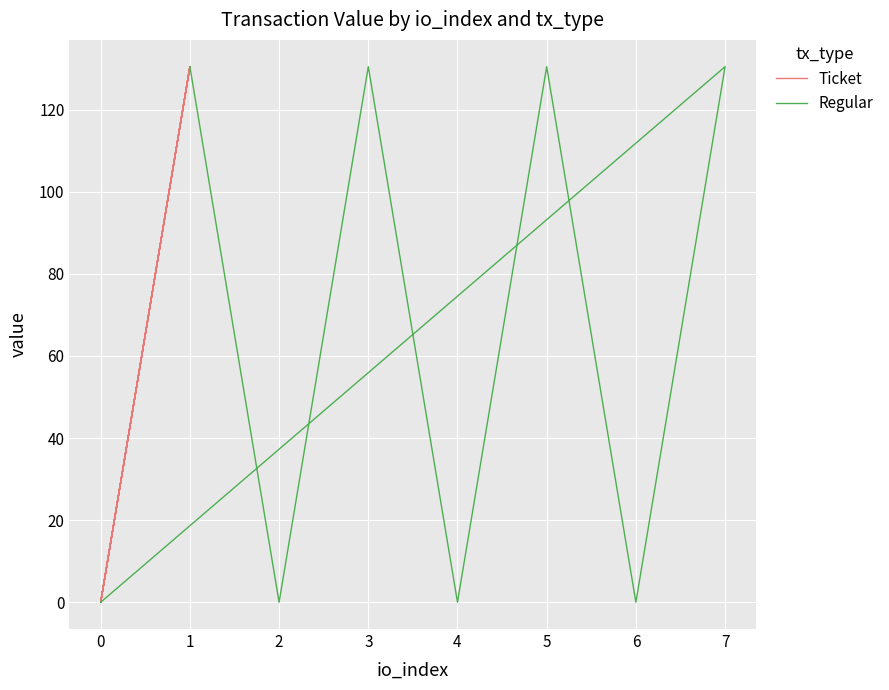

Is the value of Regular at 6 greater than the value of Ticket at −1?

No